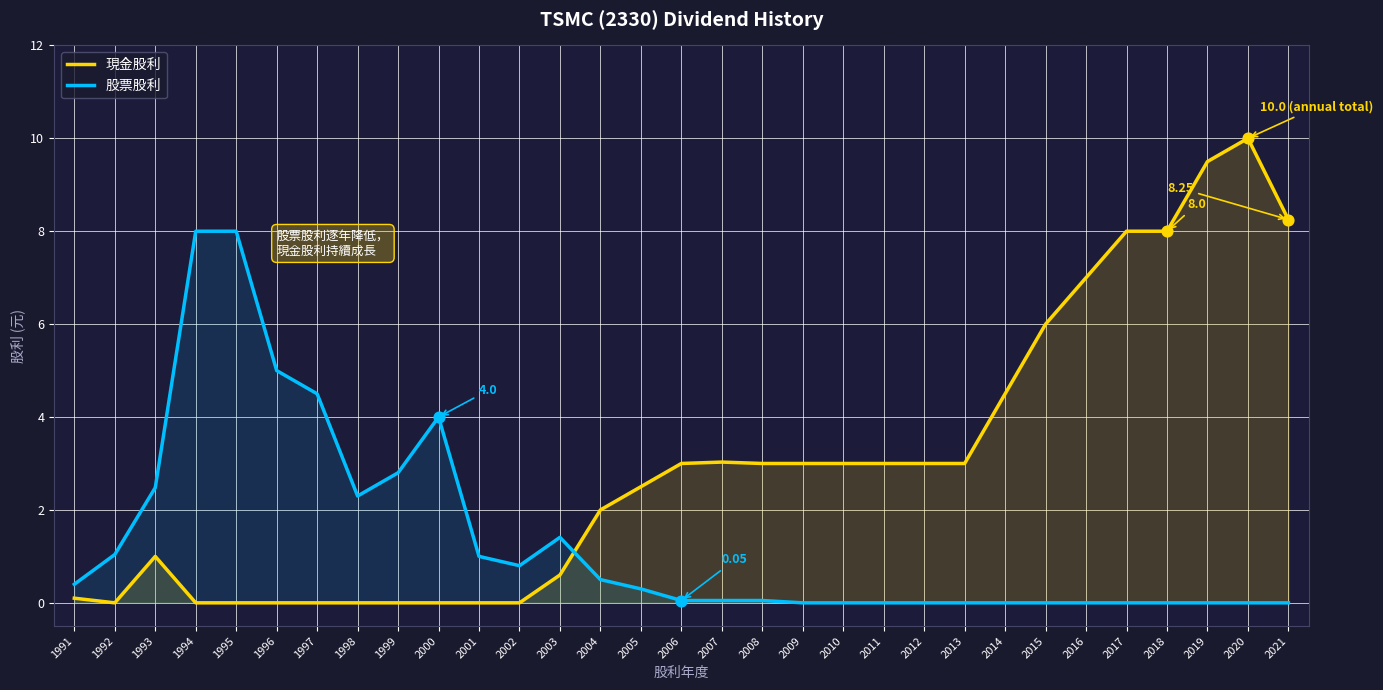

Which series has the largest total across all categories?

現金股利